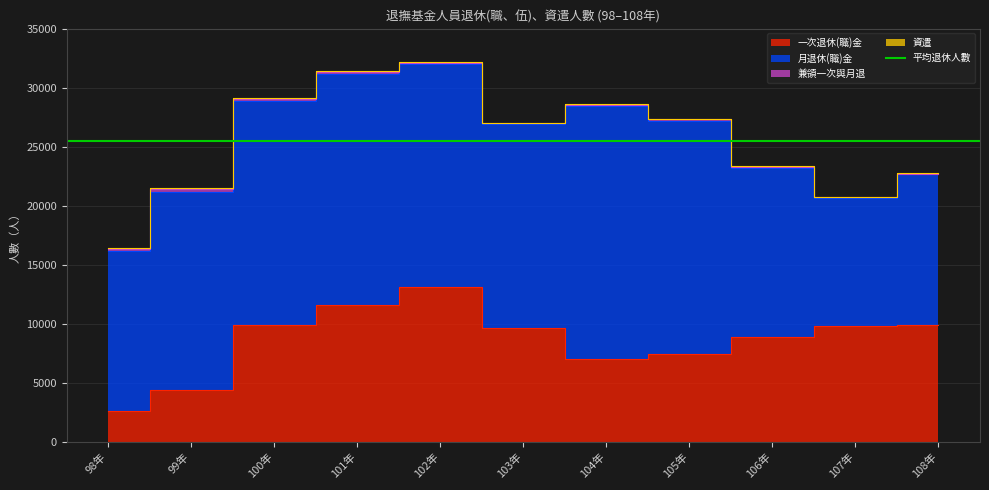

Which series has the widest spread of values?

月退休(職)金